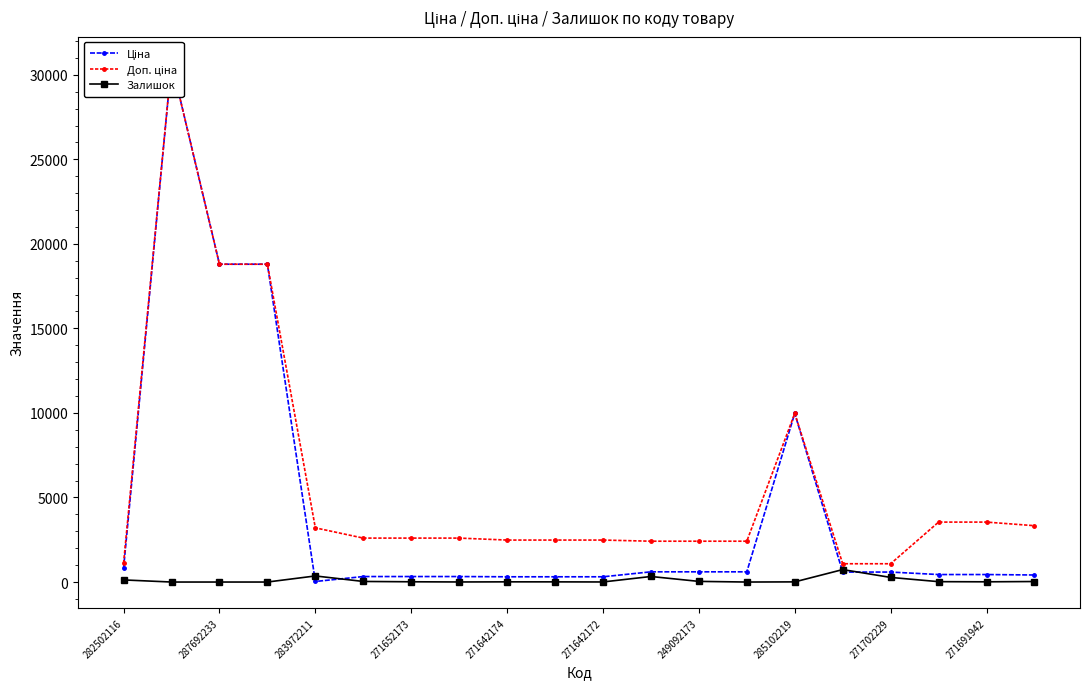

At which label does Доп. ціна reach its minimum?

15